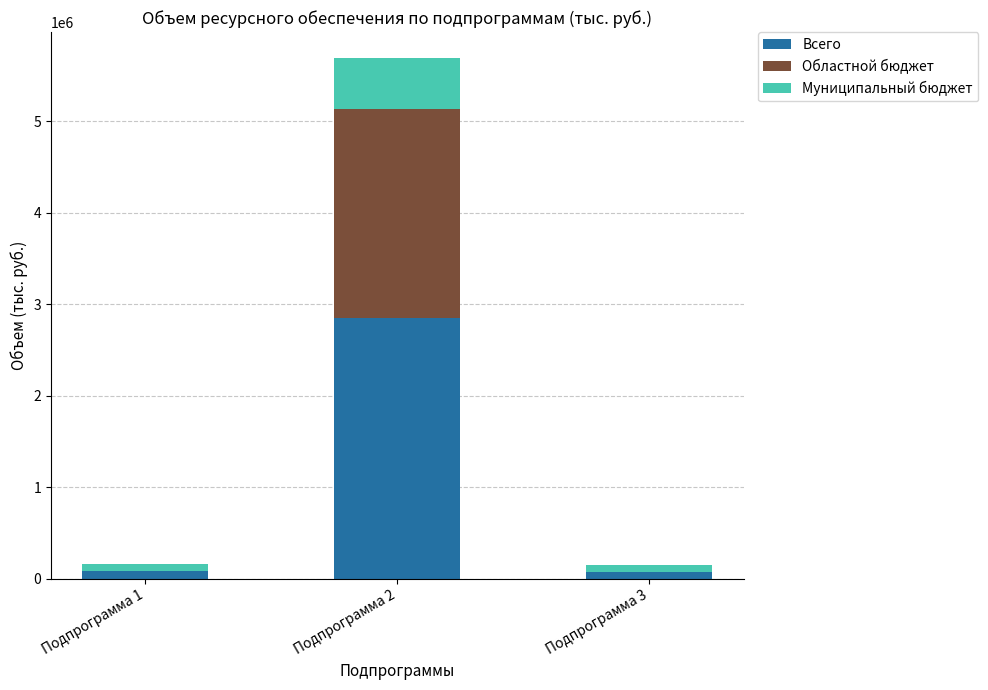

How many distinct data groups are displayed?

3